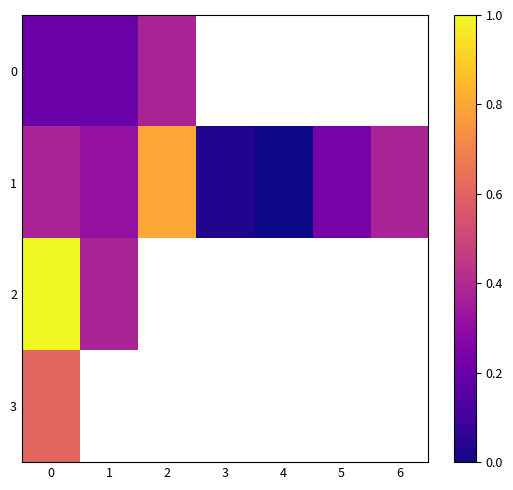

Which label corresponds to the smallest value in the chart?

4